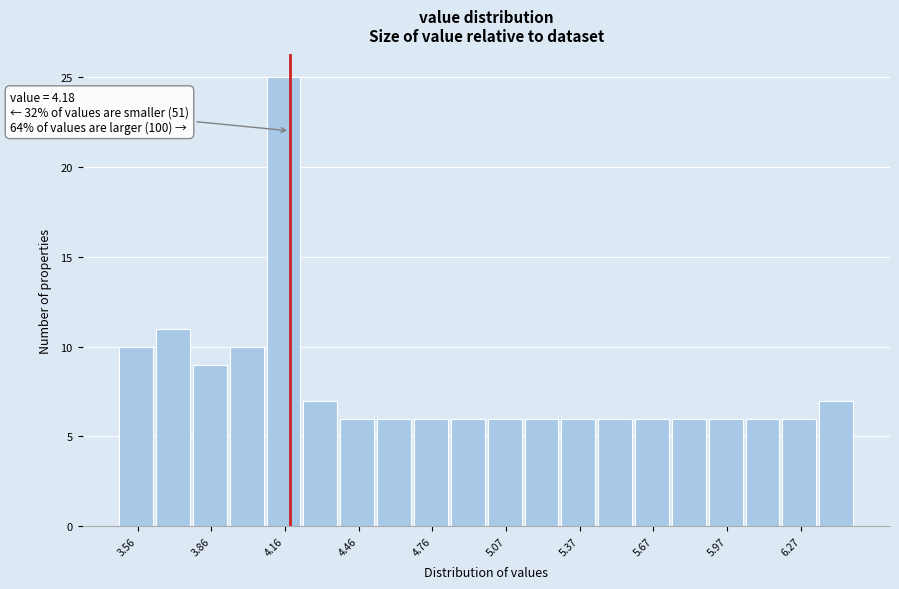

Read against the x-axis, roughly where is the centre of the tallest bar?

4.15